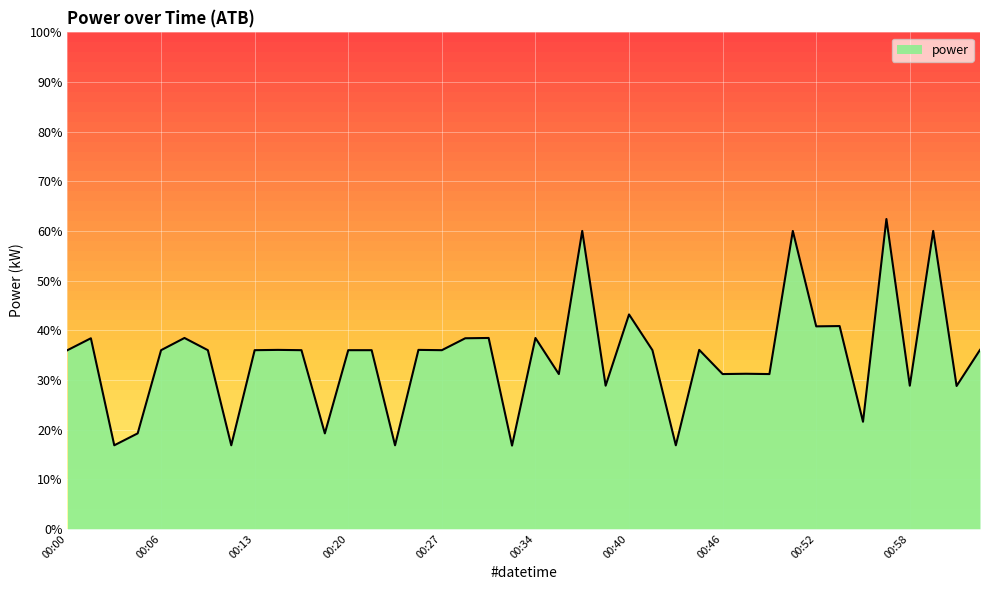

How many lines are shown in the chart?

1